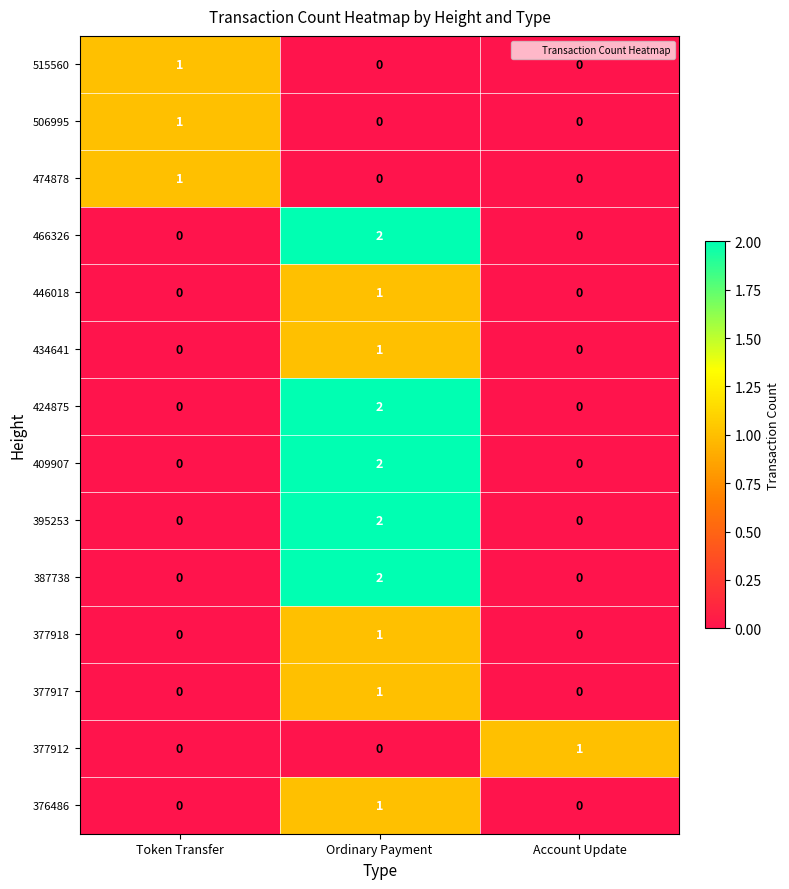

At which label does 377917 reach its peak?

Ordinary Payment